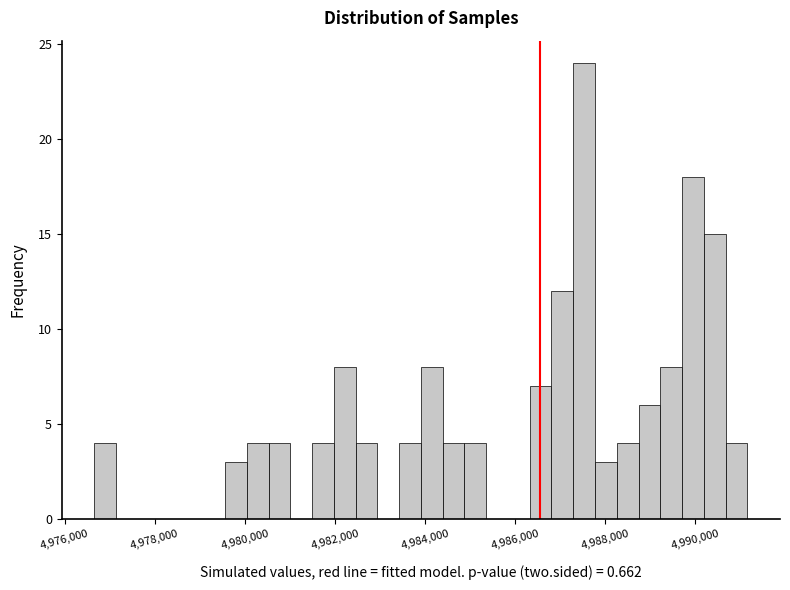

Read against the x-axis, roughly where is the centre of the tallest bar?

4987600